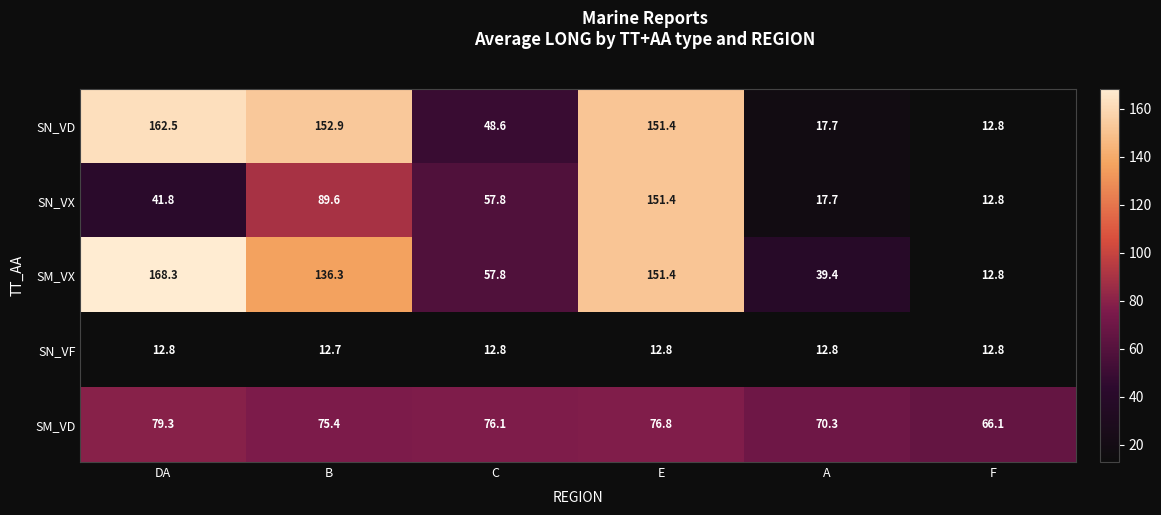

What is the minimum value shown in the chart?

12.7